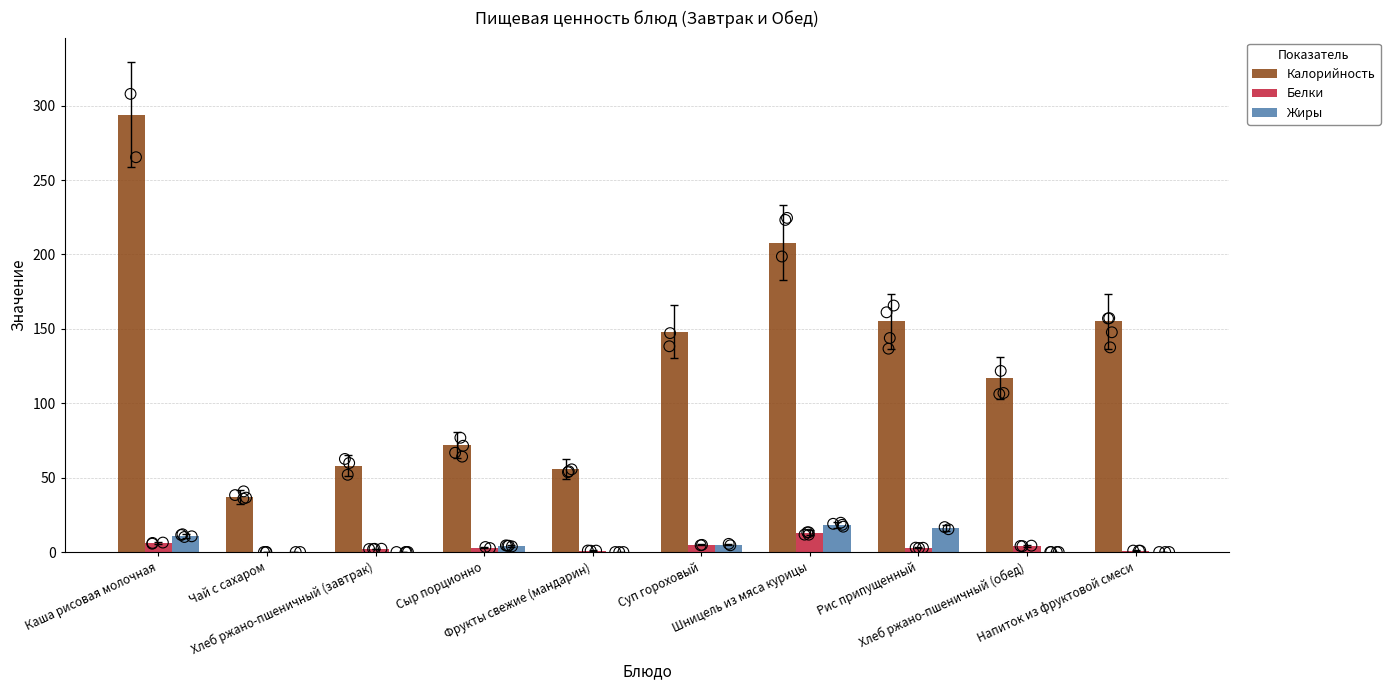

Which series reaches the minimum Y coordinate?

Белки